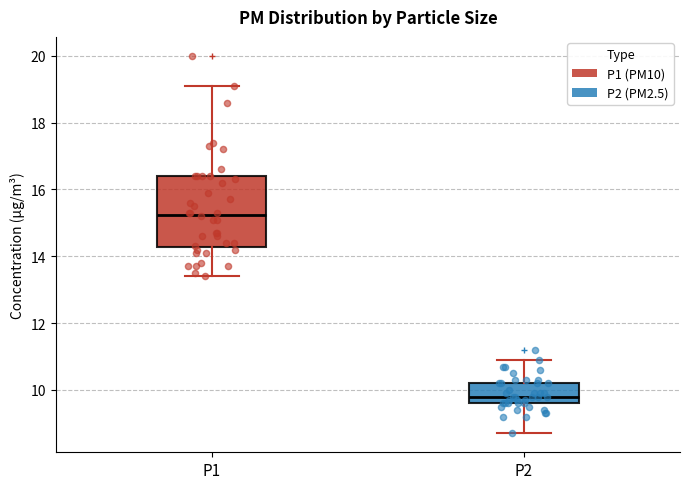

Reading left to right, transcribe this box plot: for each box, give where its median line is, the range the box spans, and where its two whiskers end, as read against the y-axis. The values are not printed on the chart, so give them approximately, as read against the axis.

P1: median 15.2, box 14.2 to 16.4, whiskers 13.4 to 19.2
P2: median 9.8, box 9.6 to 10.2, whiskers 8.8 to 11.0